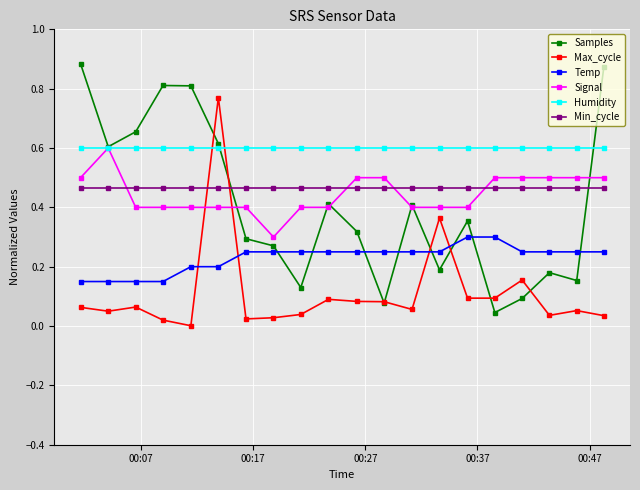

Which series has the largest range (max minus min)?

Samples